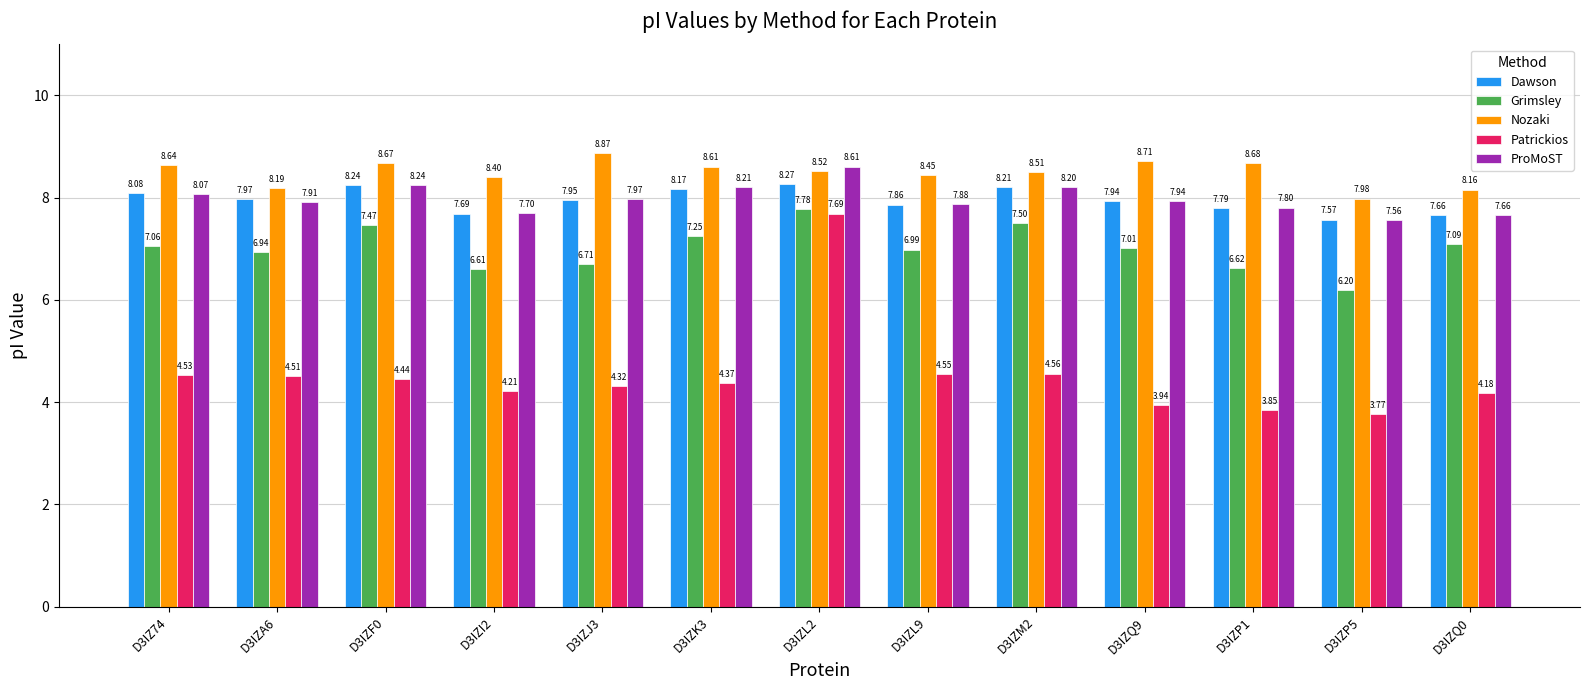

Between D3IZL9 and D3IZM2, which series saw the biggest shift?

Grimsley